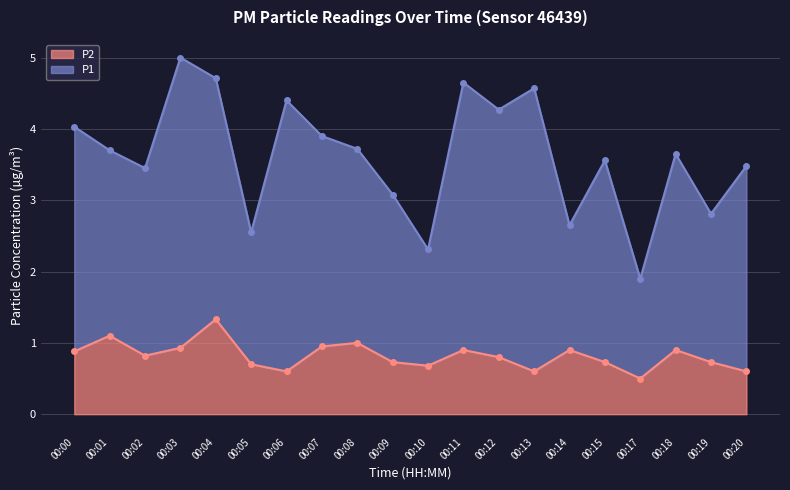

Reading left to right, list all the values displayed in this chart.

00:00=0.9	00:01=1.1	00:02=0.8	00:03=0.9	00:04=1.3	00:05=0.7	00:06=0.6	00:07=0.9	00:08=1.0	00:09=0.7	00:10=0.7	00:11=0.9	00:12=0.8	00:13=0.6	00:14=0.9	00:15=0.7	00:17=0.5	00:18=0.9	00:19=0.7	00:20=0.6